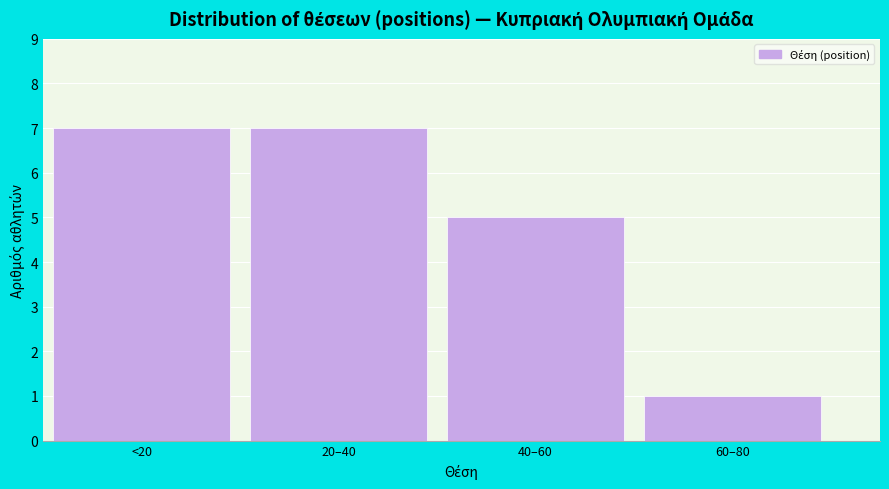

Reading right to left, list all the values displayed in this chart.

60–80=1	40–60=5	20–40=7	<20=7